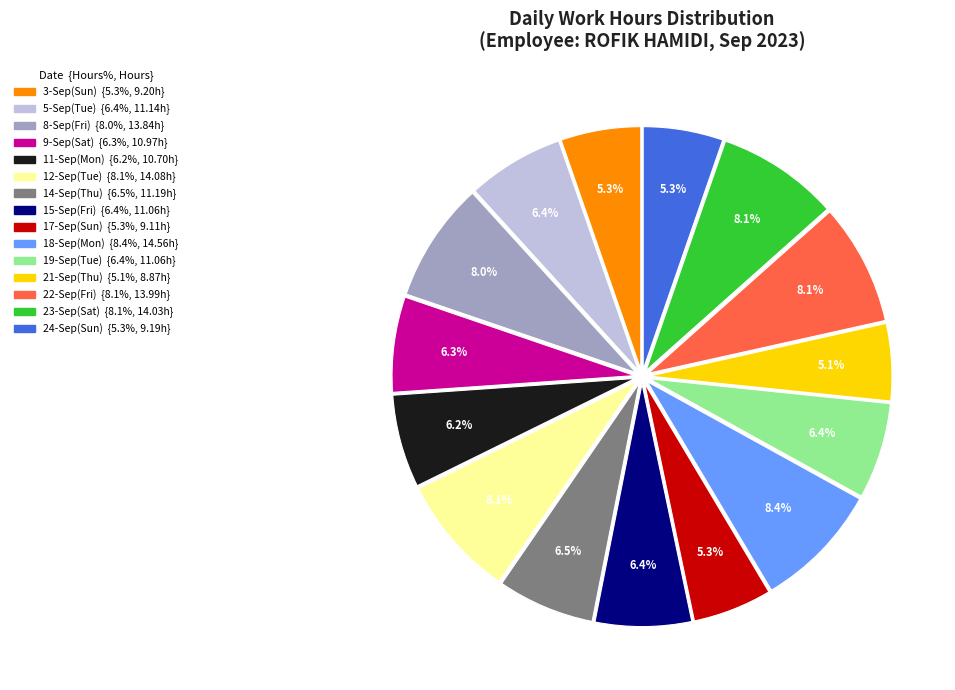

To the nearest percent, what is the average slice percentage?

7%